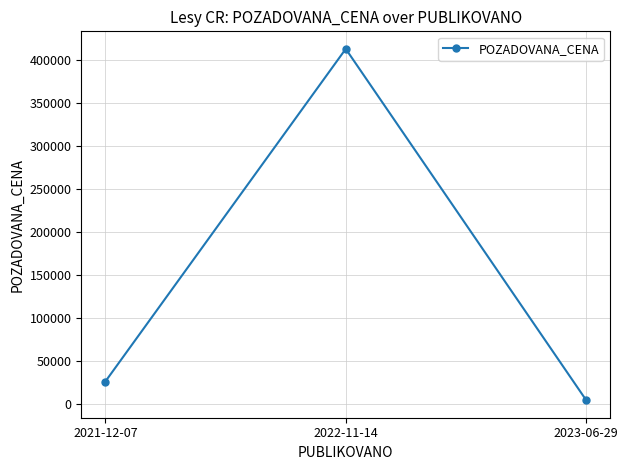

How many data points does each series have?

3